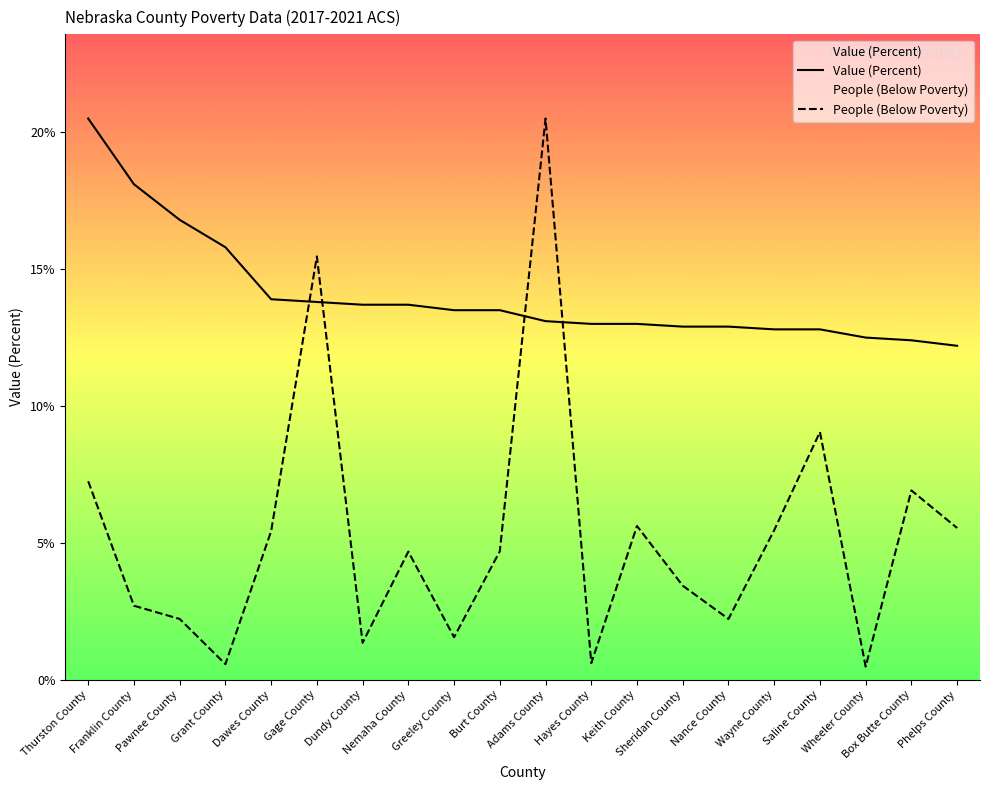

What is the total value across all series at Grant County?

16.4